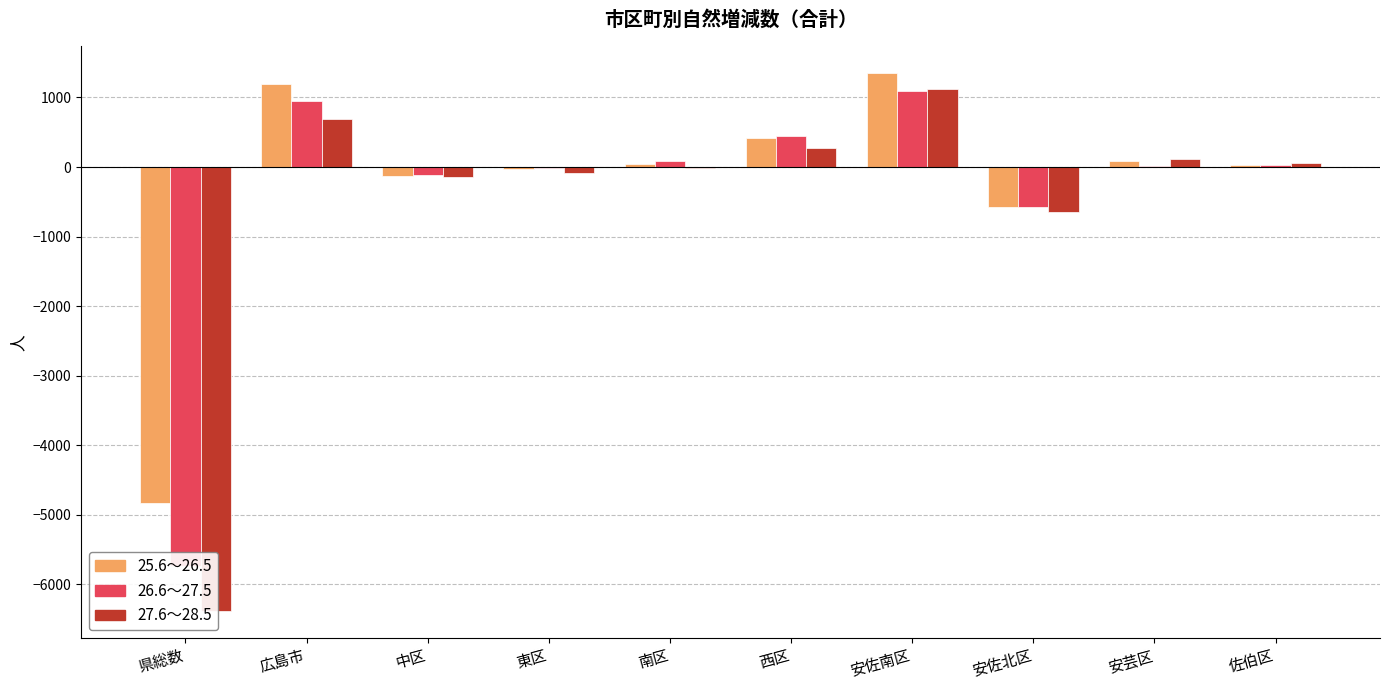

At which category is the sum across all series the highest?

安佐南区